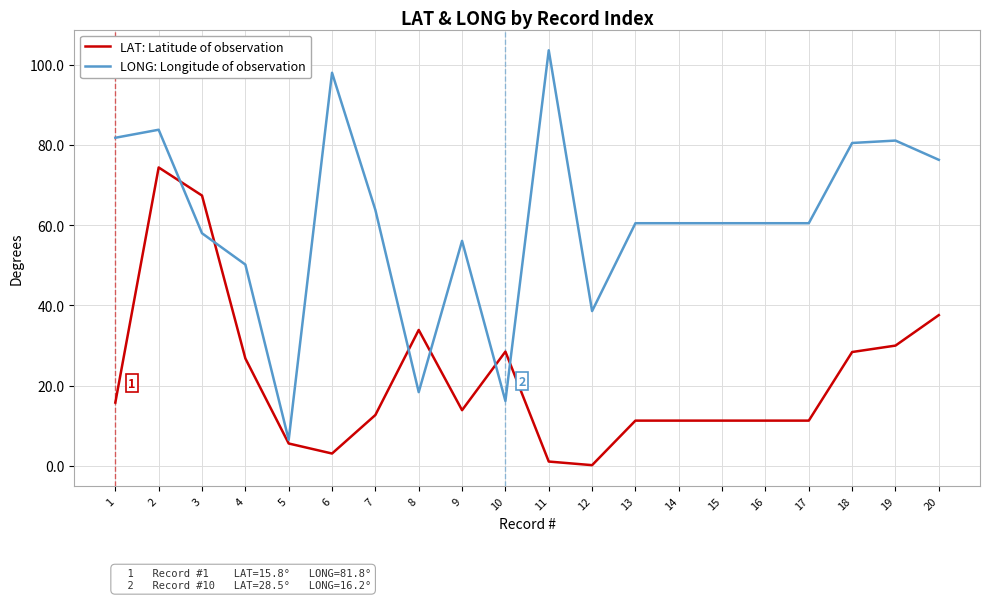

Rank the series by their average value, from highest to lowest.

LONG: Longitude of observation, LAT: Latitude of observation